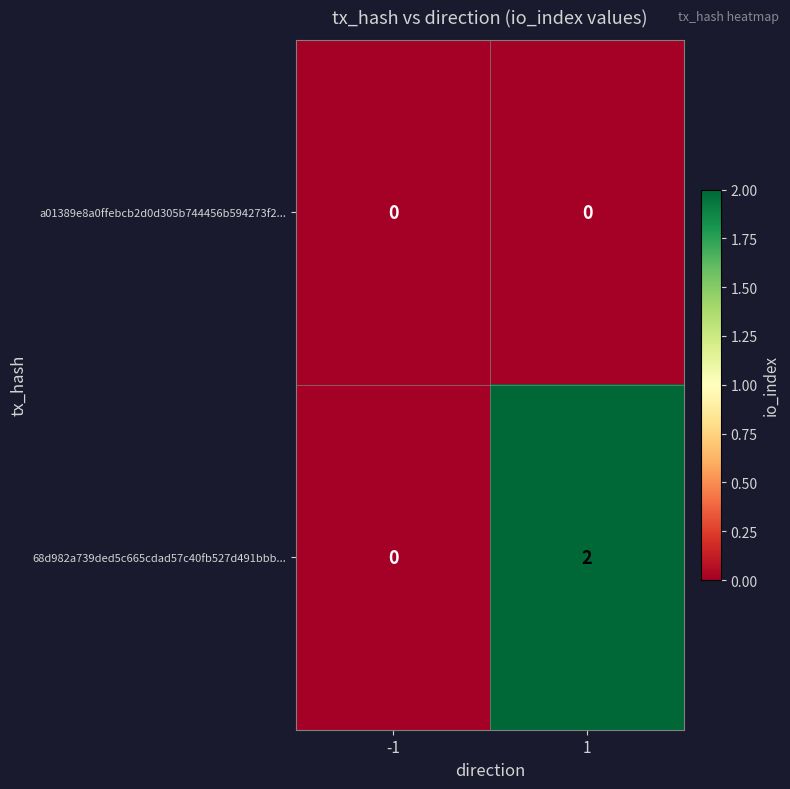

List the series in order of their overall mean, highest first.

68d982a739ded5c665cdad57c40fb527d491bbb..., a01389e8a0ffebcb2d0d305b744456b594273f2...